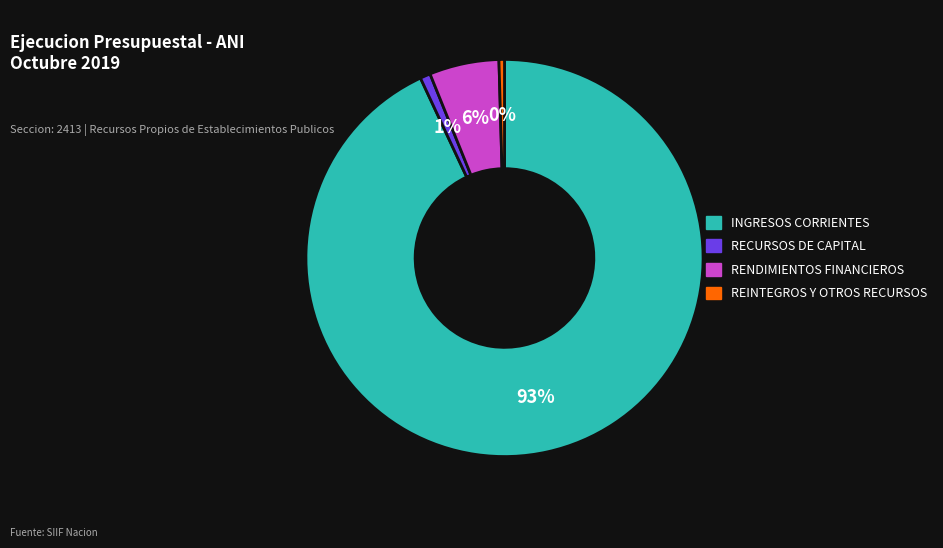

To the nearest percent, what percentage of the pie is INGRESOS CORRIENTES?

93%